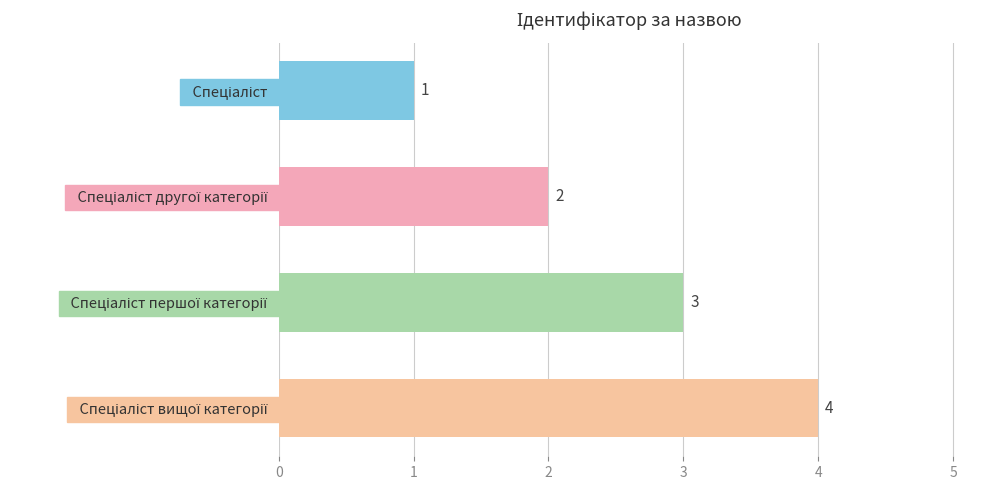

What is the difference between the maximum and minimum values?

3